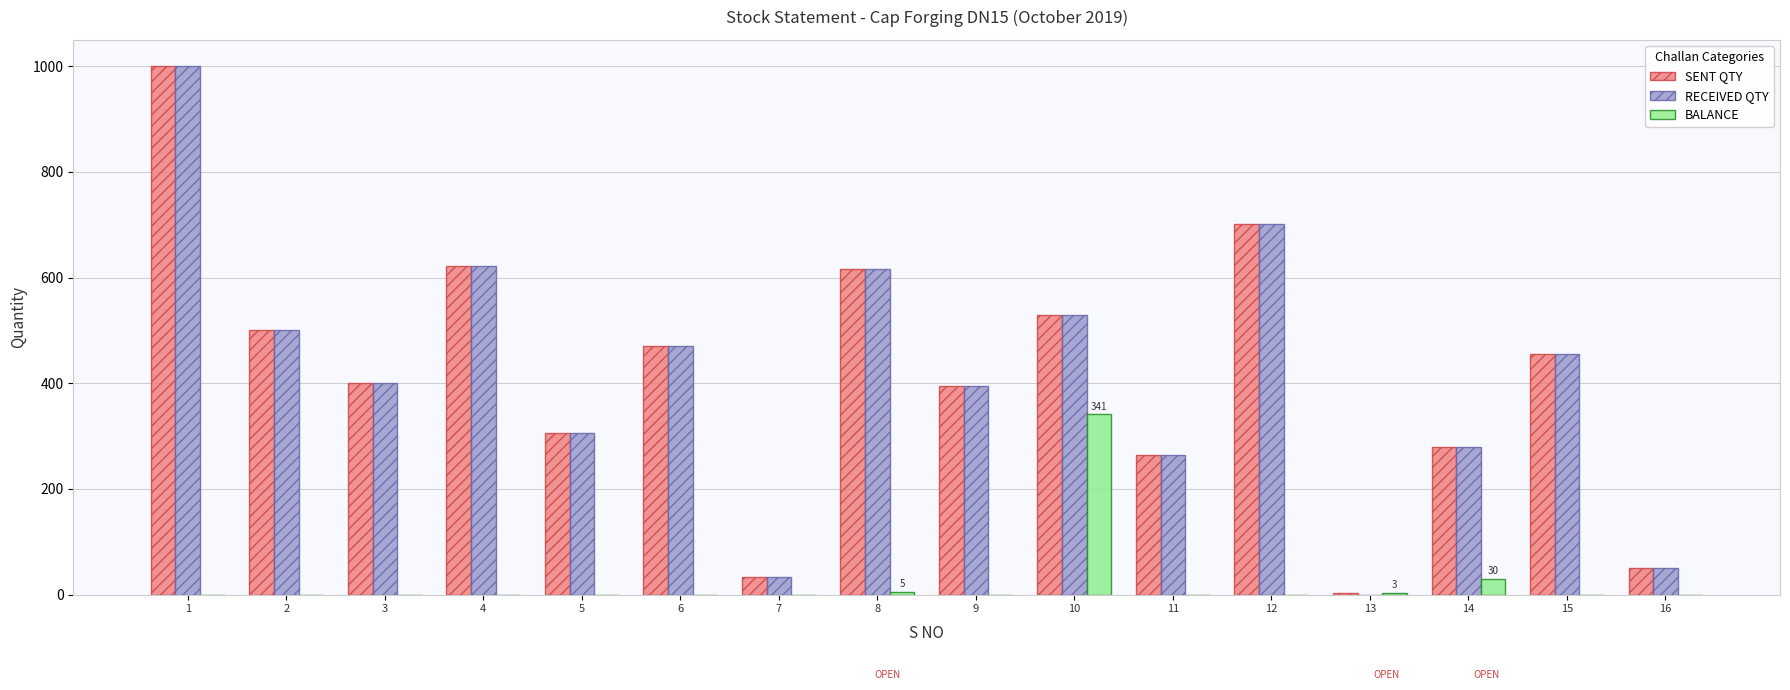

What is the total value across all series at 2?

1000